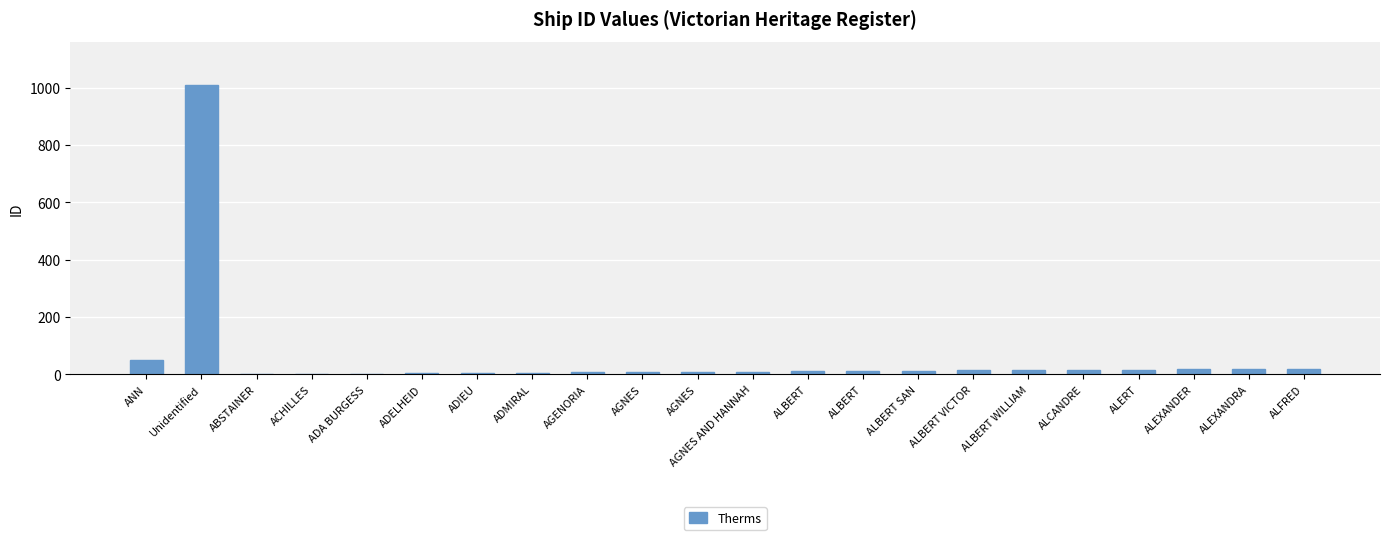

Where is the data nearest to the value 505?

ANN